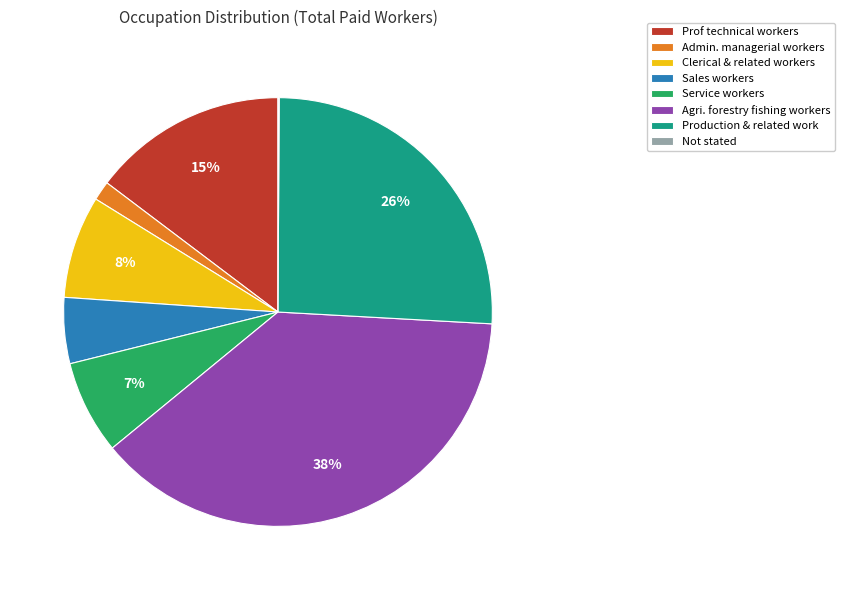

The Service workers slice represents 15% of the pie. True or false?

False